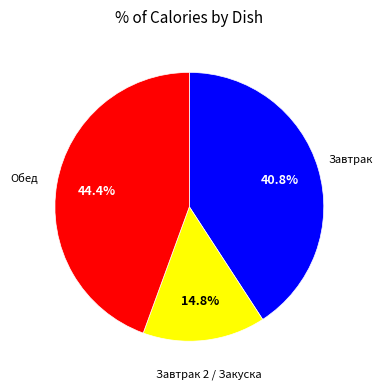

Is there any slice that represents more than half of the pie?

No